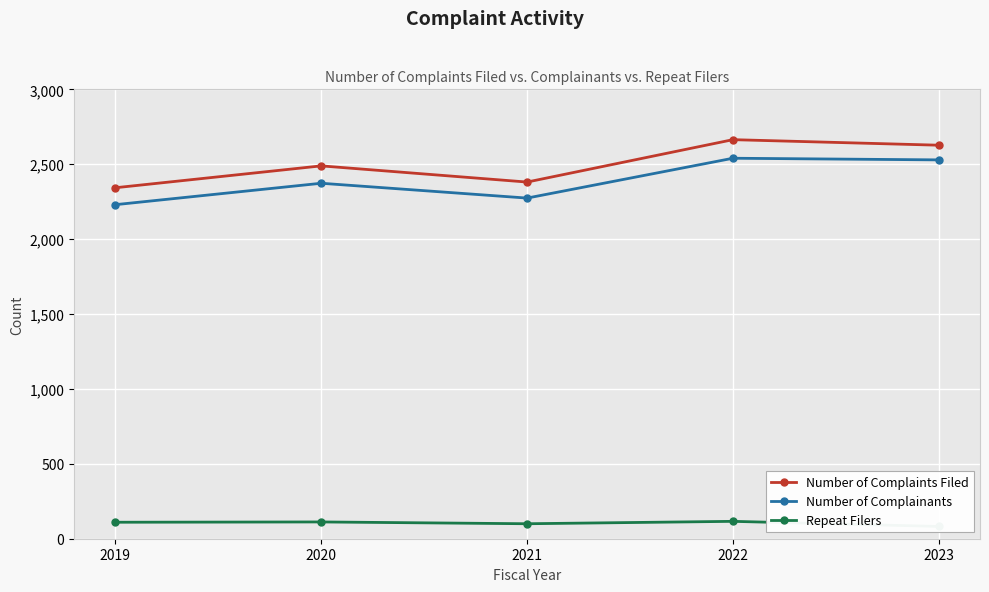

True or false: Repeat Filers and Number of Complainants cross at least once.

False